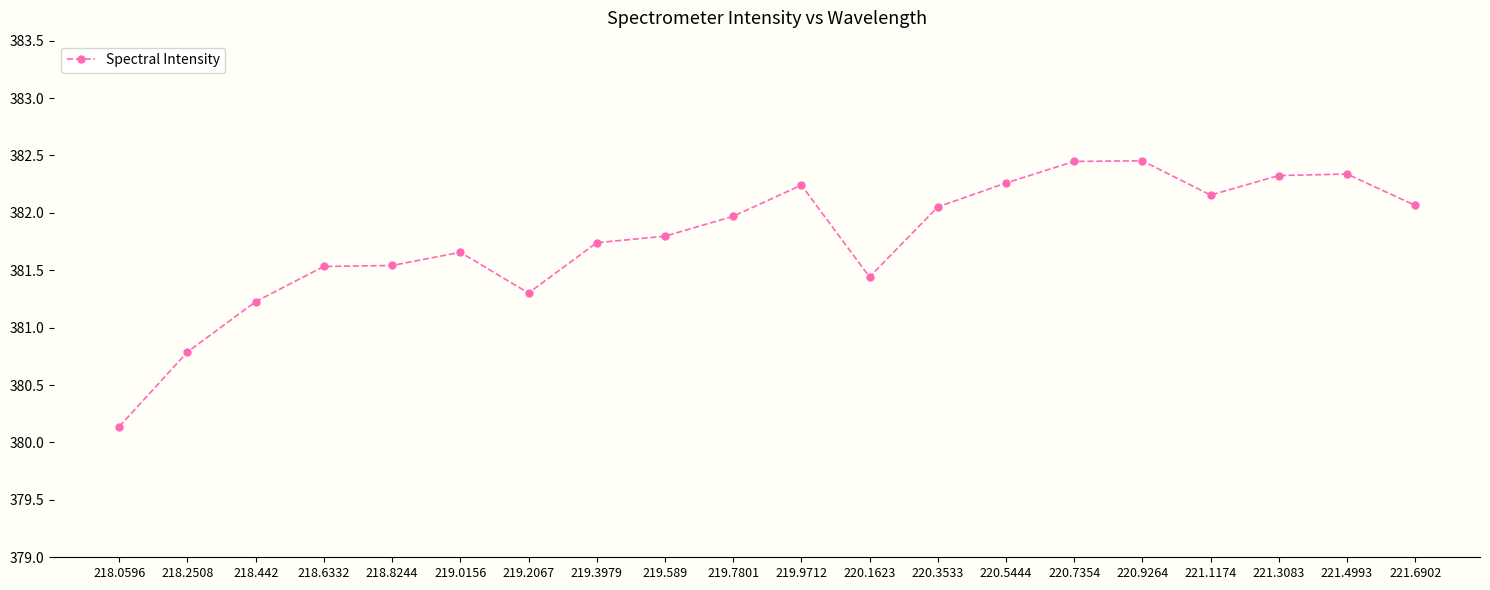

What is the smallest value displayed?

380.1